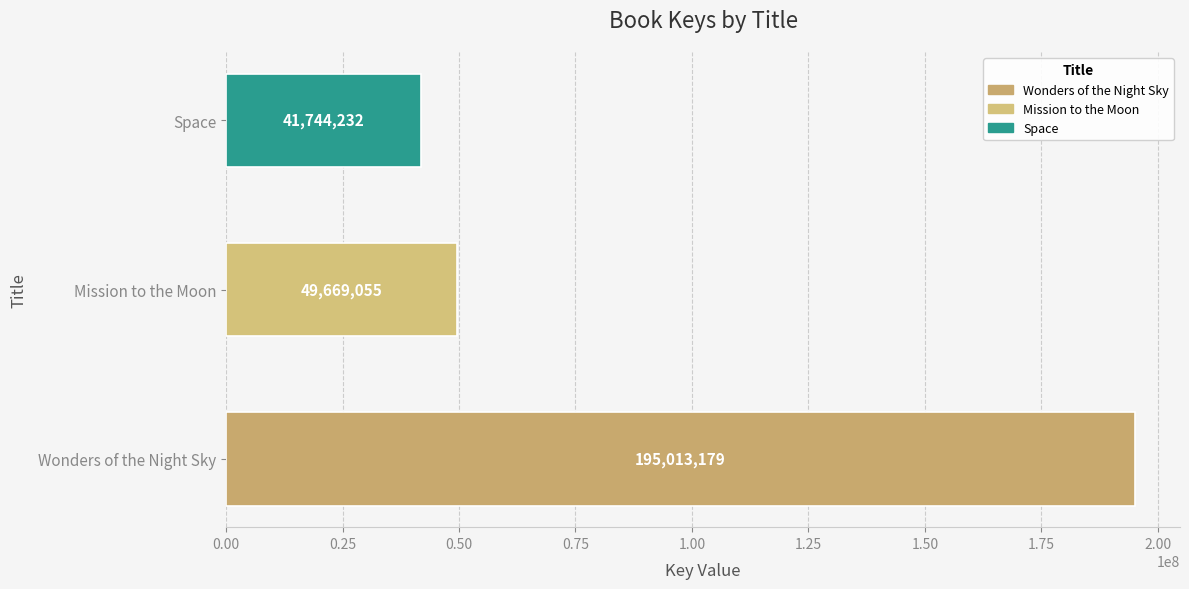

True or false: the data shows 277822530 at Wonders of the Night Sky.

False